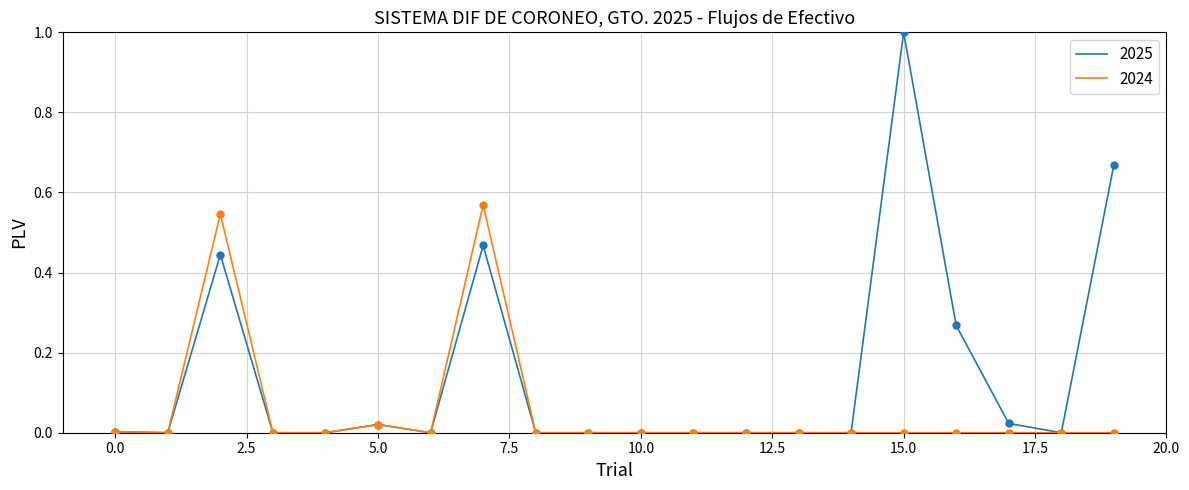

What are all the series names shown in the legend?

2025, 2024